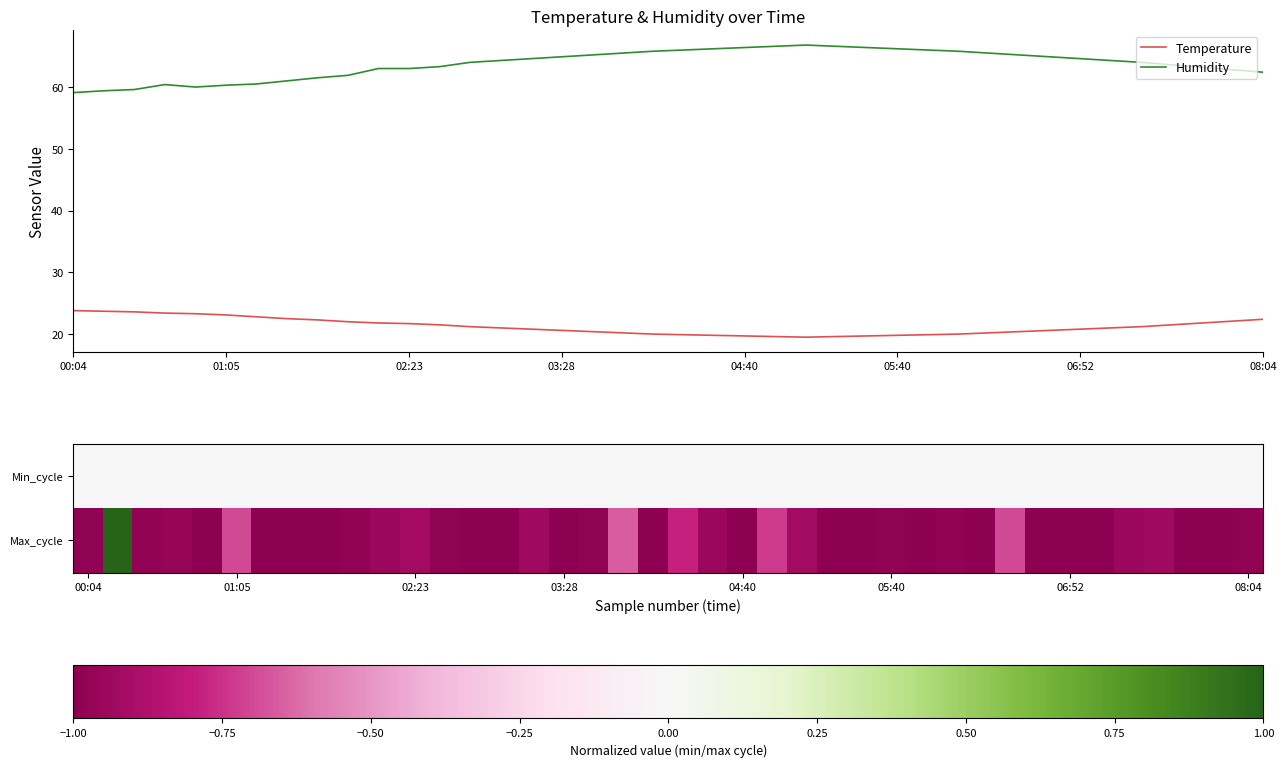

True or false: Temperature and Humidity intersect in this chart.

False